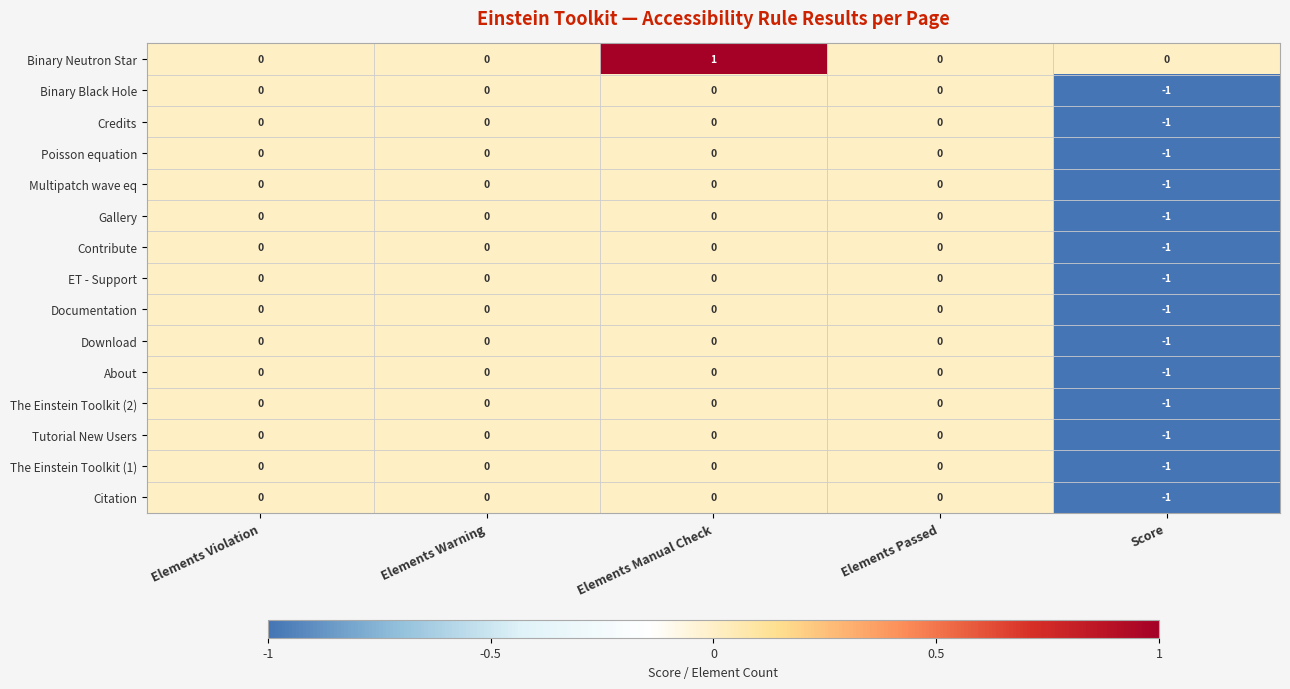

What is the maximum value shown in the chart?

1